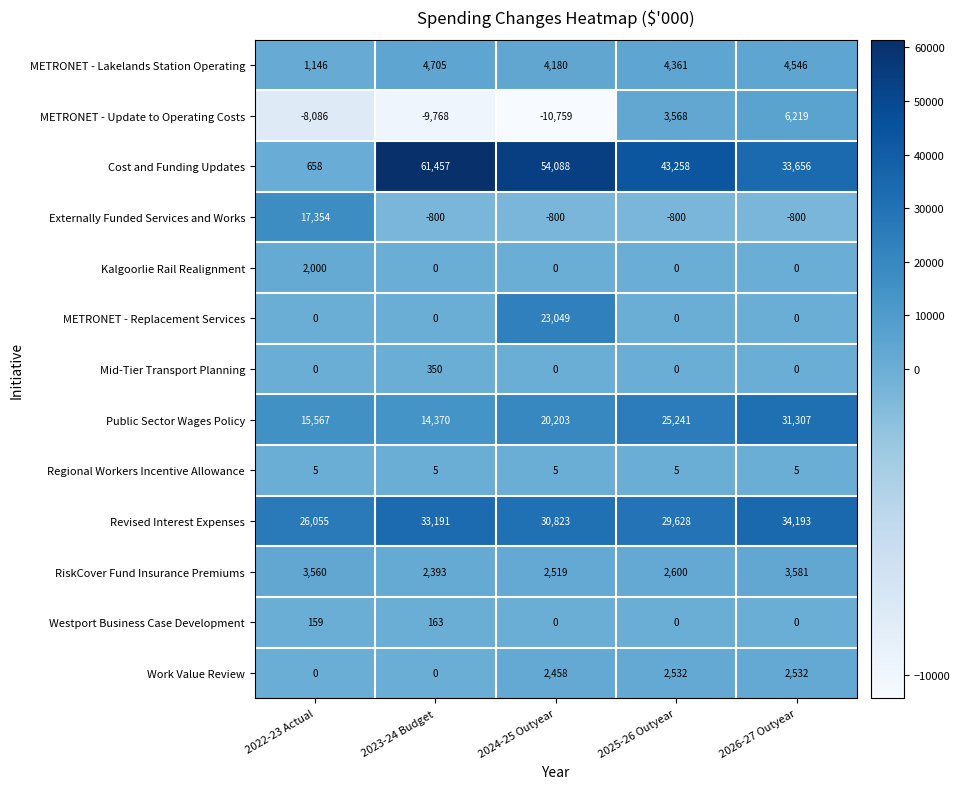

How many values in Externally Funded Services and Works are below zero?

4